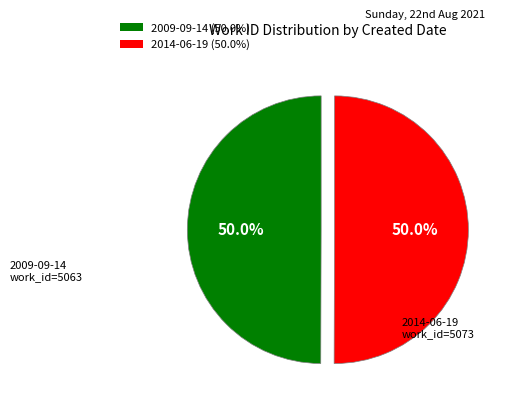

Approximately how many times larger is the value at 2014-06-19 compared to 2009-09-14?

1.0